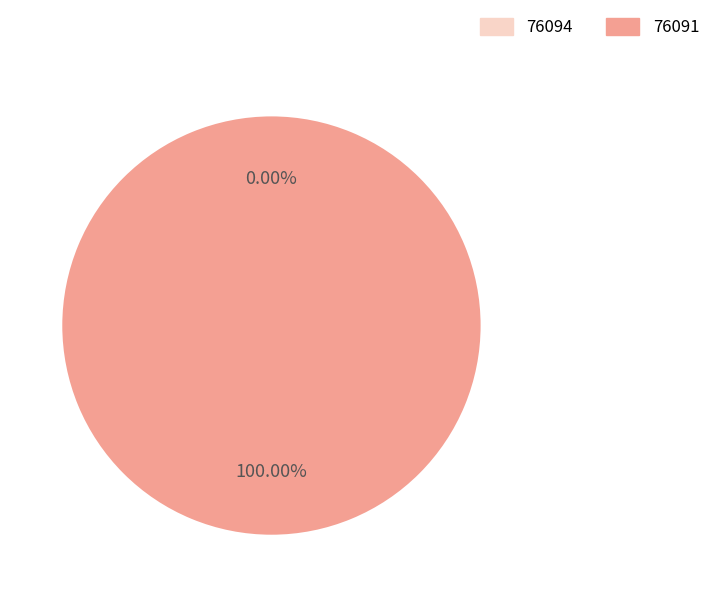

To the nearest percent, what is the difference between the 76091 and 76094 slice percentages?

100%